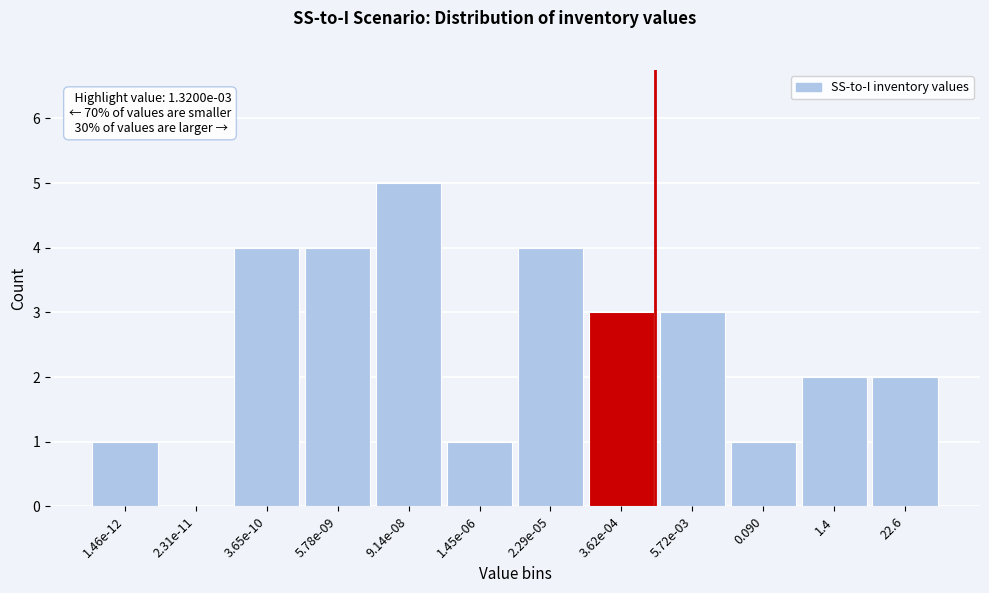

Reading left to right, list all the values displayed in this chart.

1.46e-12=1	2.31e-11=0	3.65e-10=4	5.78e-09=4	9.14e-08=5	1.45e-06=1	2.29e-05=4	3.62e-04=3	5.72e-03=3	0.090=1	1.4=2	22.6=2